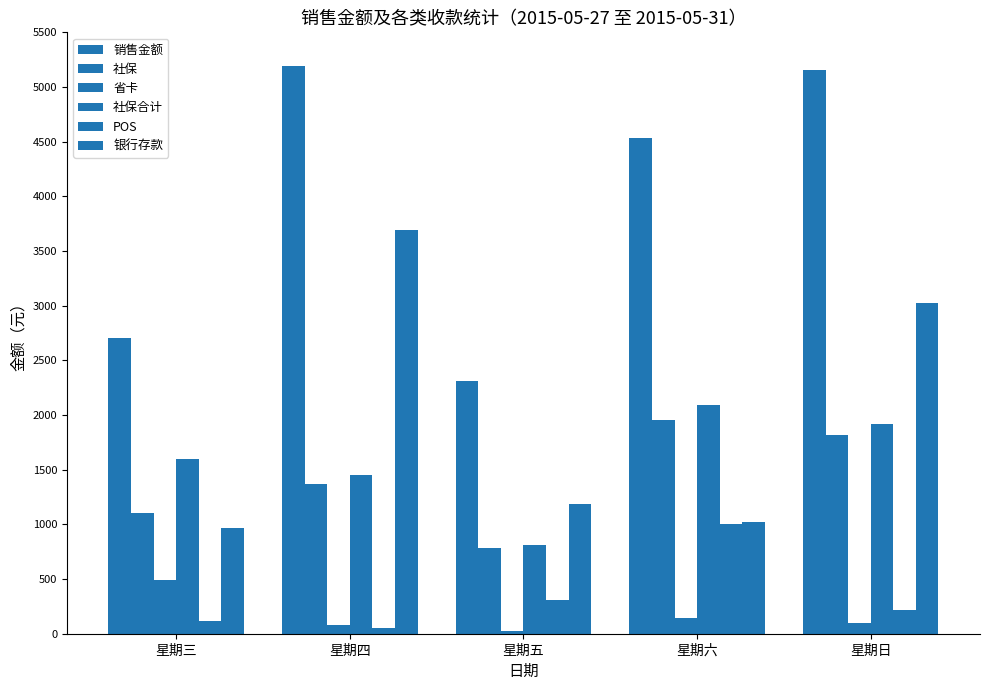

What is the difference between the second highest and minimum values in the 银行存款 series?

2056.4